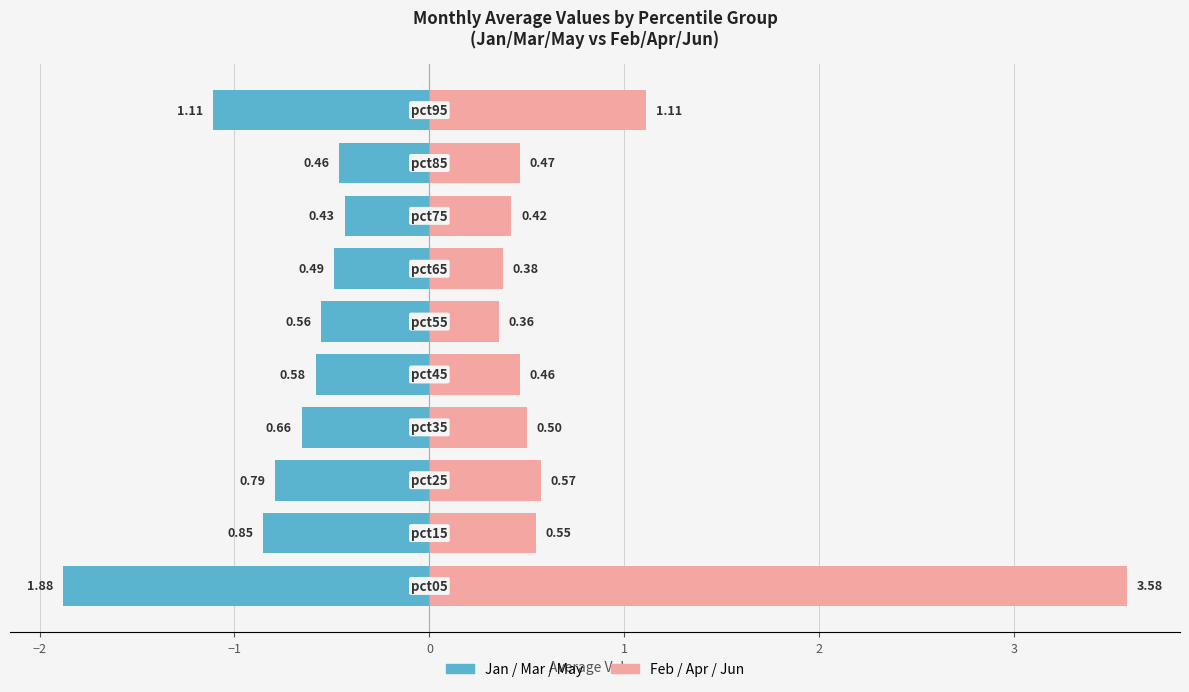

What is the value of the Feb/Apr/Jun (avg) bar at the 1st from the left?

3.6